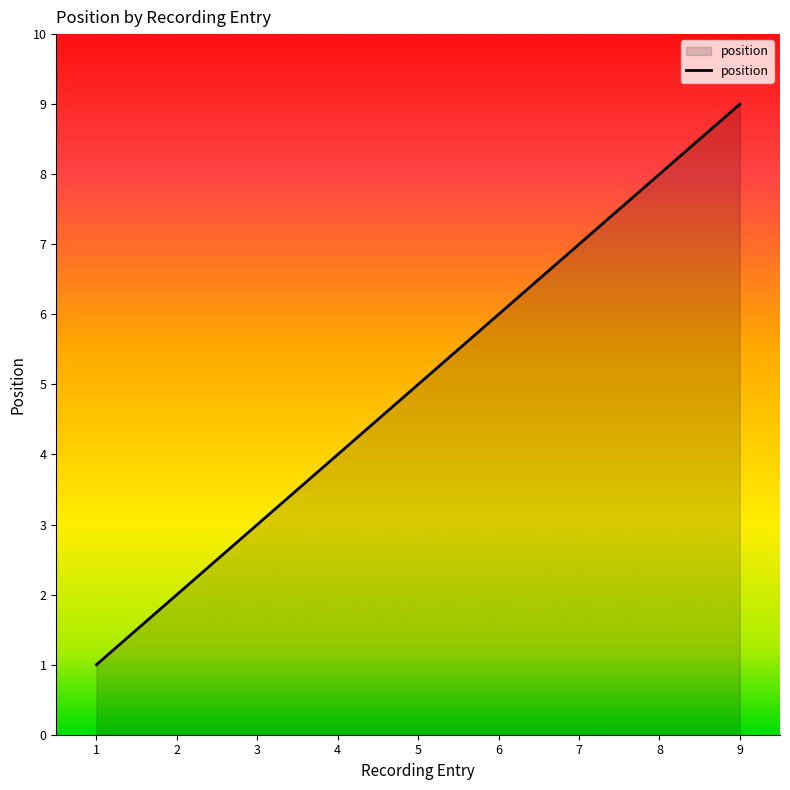

True or false: the data shows 1 at 1.

True